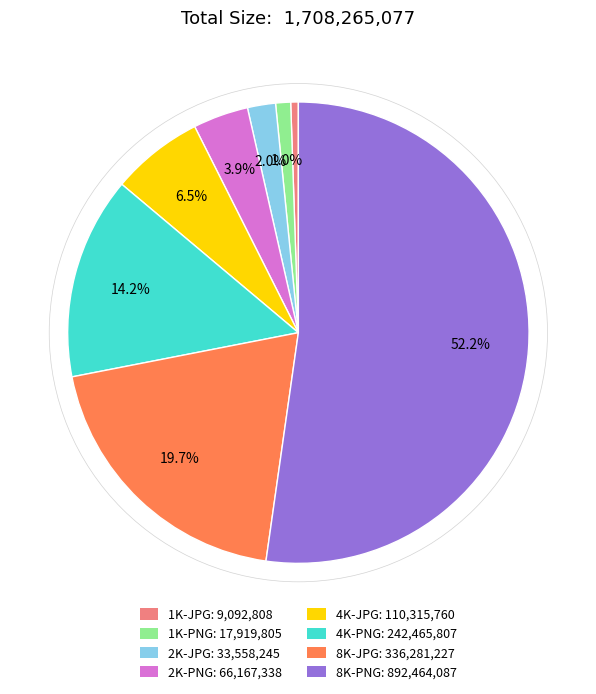

What is the total percentage of 8K-PNG: 892,464,087 and 4K-JPG: 110,315,760?

58.7%